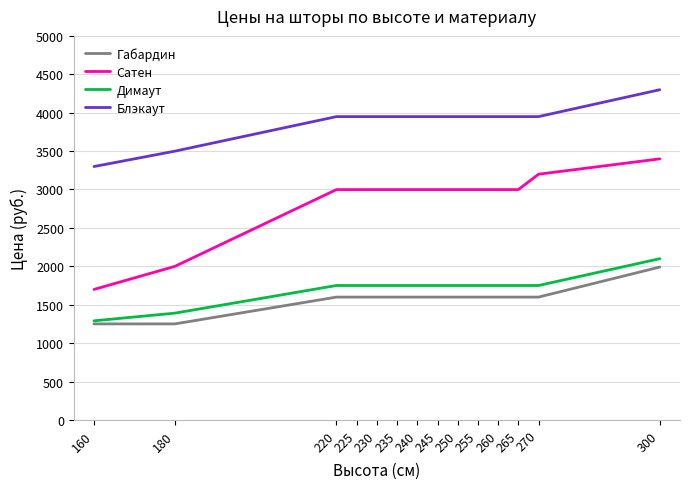

The Димаут series shows 1750 at 230. True or false?

True